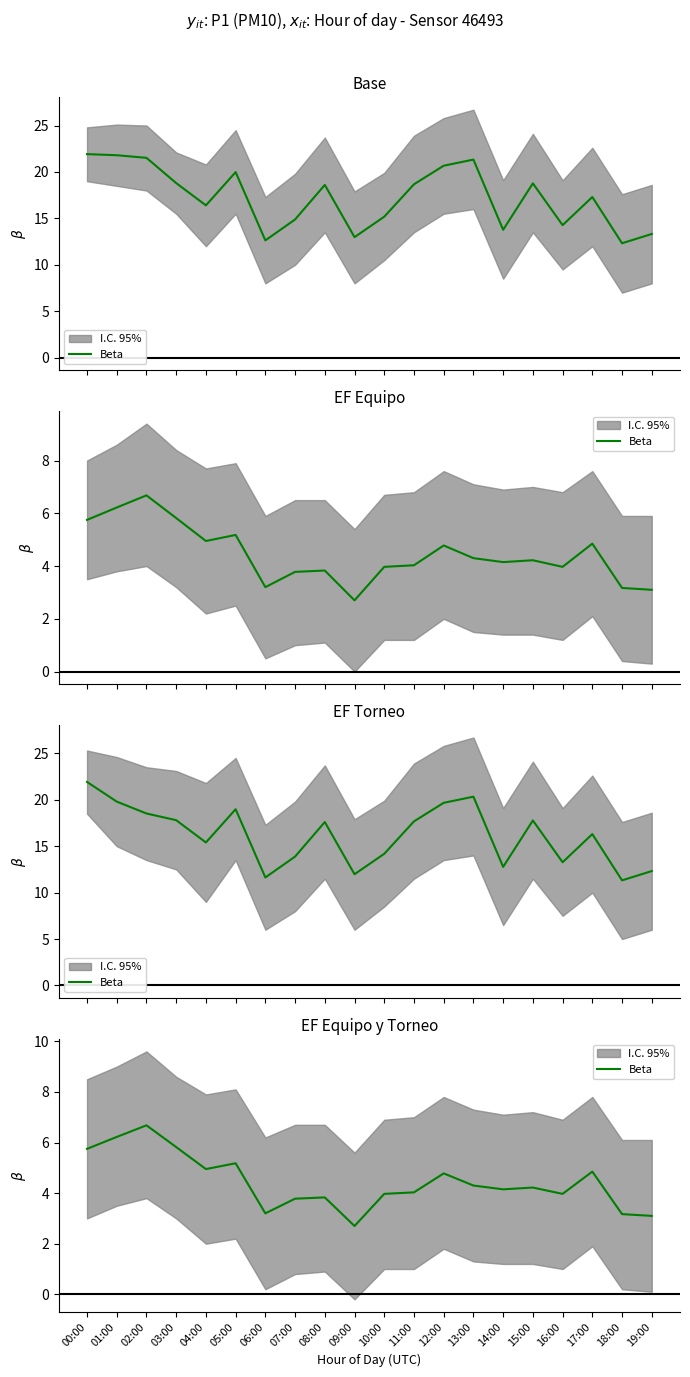

At which label is the value closest to 4?

10:00